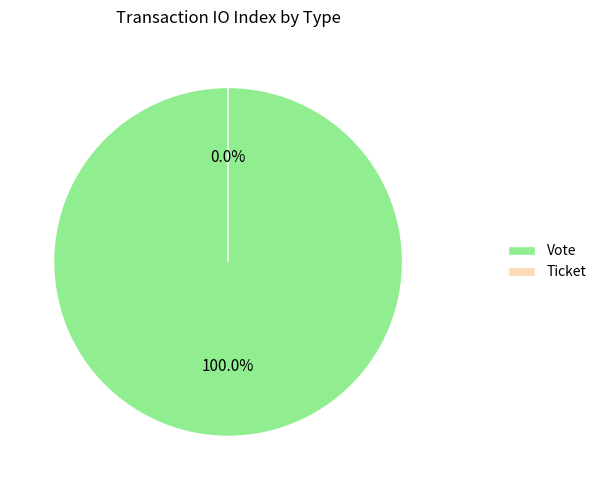

Rank the categories by value from lowest to highest.

Ticket, Vote